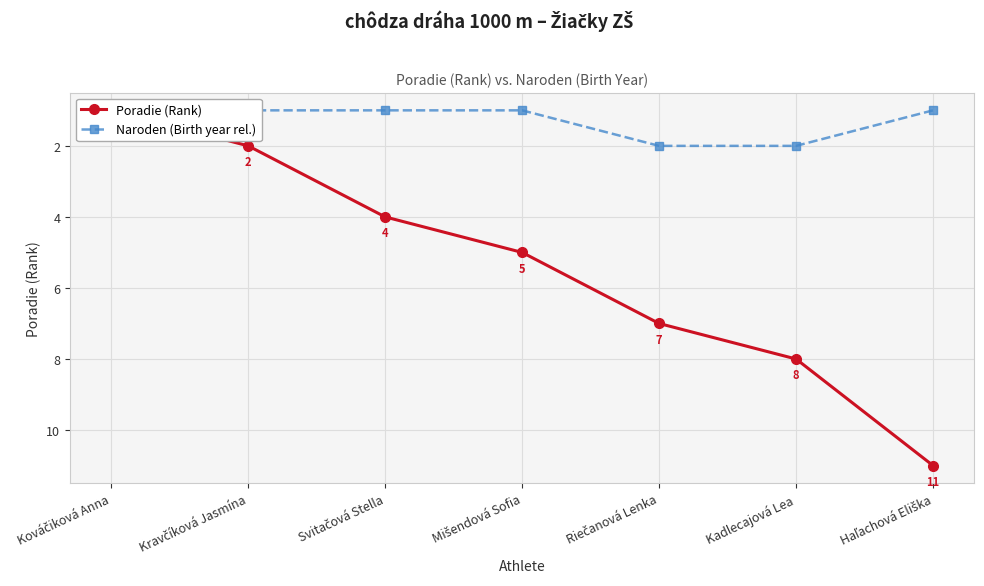

Reading left to right, what are all the values shown in this chart?

Poradie (Rank): 1	2	4	5	7	8	11
Naroden (Birth year rel.): 1	1	1	1	2	2	1